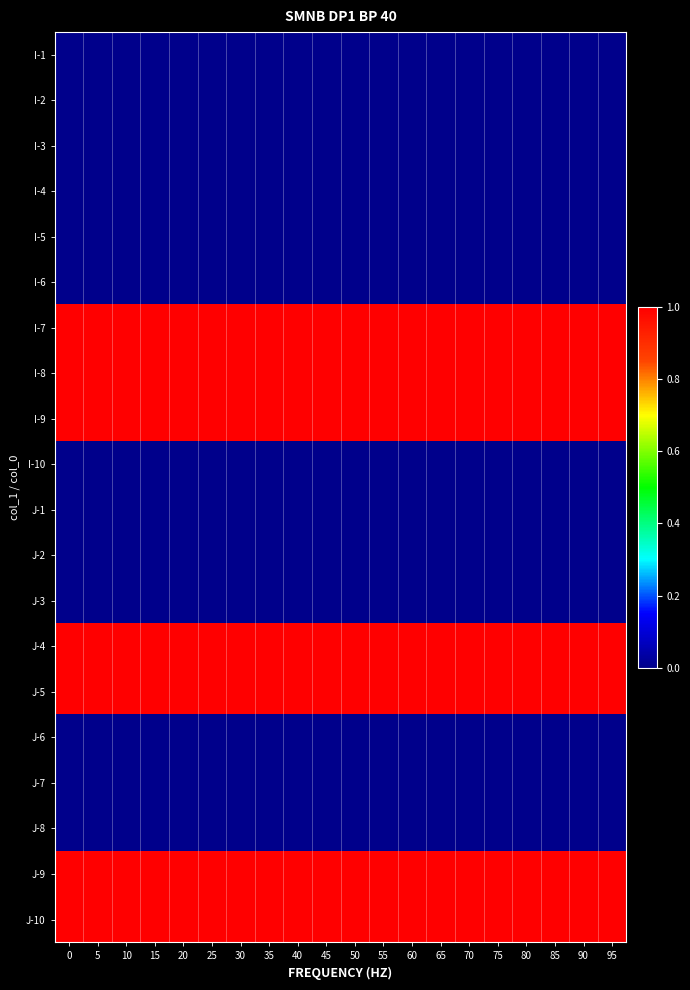

Reading left to right, list all the values displayed in this chart.

I-1: 0=0	5=0	10=0	15=0	20=0	25=0	30=0	35=0	40=0	45=0	50=0	55=0	60=0	65=0	70=0	75=0	80=0	85=0	90=0	95=0
I-2: 0=0	5=0	10=0	15=0	20=0	25=0	30=0	35=0	40=0	45=0	50=0	55=0	60=0	65=0	70=0	75=0	80=0	85=0	90=0	95=0
I-3: 0=0	5=0	10=0	15=0	20=0	25=0	30=0	35=0	40=0	45=0	50=0	55=0	60=0	65=0	70=0	75=0	80=0	85=0	90=0	95=0
I-4: 0=0	5=0	10=0	15=0	20=0	25=0	30=0	35=0	40=0	45=0	50=0	55=0	60=0	65=0	70=0	75=0	80=0	85=0	90=0	95=0
I-5: 0=0	5=0	10=0	15=0	20=0	25=0	30=0	35=0	40=0	45=0	50=0	55=0	60=0	65=0	70=0	75=0	80=0	85=0	90=0	95=0
I-6: 0=0	5=0	10=0	15=0	20=0	25=0	30=0	35=0	40=0	45=0	50=0	55=0	60=0	65=0	70=0	75=0	80=0	85=0	90=0	95=0
I-7: 0=1	5=1	10=1	15=1	20=1	25=1	30=1	35=1	40=1	45=1	50=1	55=1	60=1	65=1	70=1	75=1	80=1	85=1	90=1	95=1
I-8: 0=1	5=1	10=1	15=1	20=1	25=1	30=1	35=1	40=1	45=1	50=1	55=1	60=1	65=1	70=1	75=1	80=1	85=1	90=1	95=1
I-9: 0=1	5=1	10=1	15=1	20=1	25=1	30=1	35=1	40=1	45=1	50=1	55=1	60=1	65=1	70=1	75=1	80=1	85=1	90=1	95=1
I-10: 0=0	5=0	10=0	15=0	20=0	25=0	30=0	35=0	40=0	45=0	50=0	55=0	60=0	65=0	70=0	75=0	80=0	85=0	90=0	95=0
J-1: 0=0	5=0	10=0	15=0	20=0	25=0	30=0	35=0	40=0	45=0	50=0	55=0	60=0	65=0	70=0	75=0	80=0	85=0	90=0	95=0
J-2: 0=0	5=0	10=0	15=0	20=0	25=0	30=0	35=0	40=0	45=0	50=0	55=0	60=0	65=0	70=0	75=0	80=0	85=0	90=0	95=0
J-3: 0=0	5=0	10=0	15=0	20=0	25=0	30=0	35=0	40=0	45=0	50=0	55=0	60=0	65=0	70=0	75=0	80=0	85=0	90=0	95=0
J-4: 0=1	5=1	10=1	15=1	20=1	25=1	30=1	35=1	40=1	45=1	50=1	55=1	60=1	65=1	70=1	75=1	80=1	85=1	90=1	95=1
J-5: 0=1	5=1	10=1	15=1	20=1	25=1	30=1	35=1	40=1	45=1	50=1	55=1	60=1	65=1	70=1	75=1	80=1	85=1	90=1	95=1
J-6: 0=0	5=0	10=0	15=0	20=0	25=0	30=0	35=0	40=0	45=0	50=0	55=0	60=0	65=0	70=0	75=0	80=0	85=0	90=0	95=0
J-7: 0=0	5=0	10=0	15=0	20=0	25=0	30=0	35=0	40=0	45=0	50=0	55=0	60=0	65=0	70=0	75=0	80=0	85=0	90=0	95=0
J-8: 0=0	5=0	10=0	15=0	20=0	25=0	30=0	35=0	40=0	45=0	50=0	55=0	60=0	65=0	70=0	75=0	80=0	85=0	90=0	95=0
J-9: 0=1	5=1	10=1	15=1	20=1	25=1	30=1	35=1	40=1	45=1	50=1	55=1	60=1	65=1	70=1	75=1	80=1	85=1	90=1	95=1
J-10: 0=1	5=1	10=1	15=1	20=1	25=1	30=1	35=1	40=1	45=1	50=1	55=1	60=1	65=1	70=1	75=1	80=1	85=1	90=1	95=1